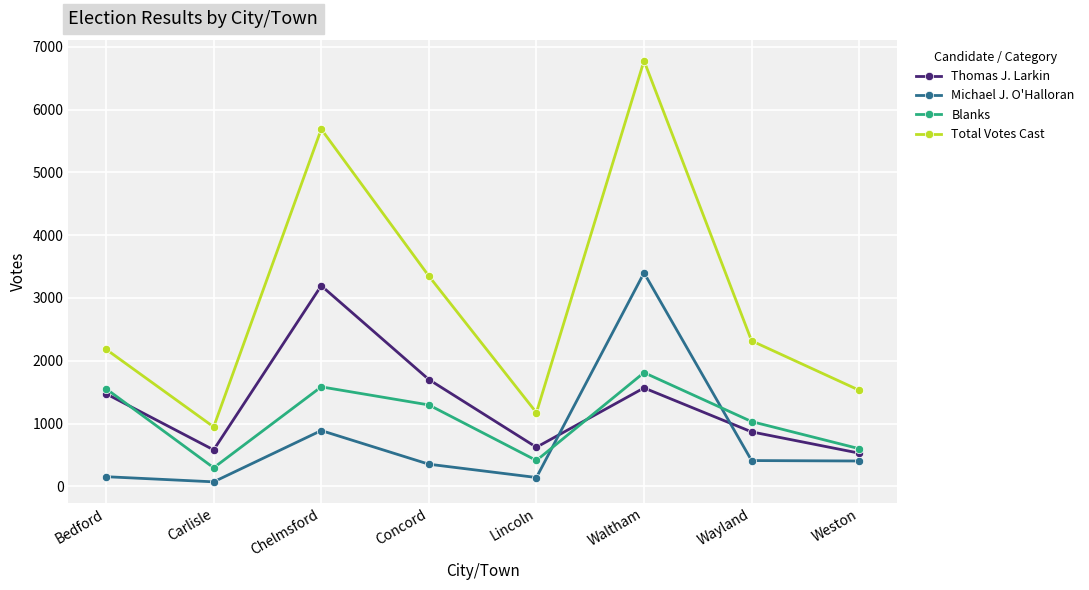

How many intersections are there between Michael J. O'Halloran and Thomas J. Larkin?

2